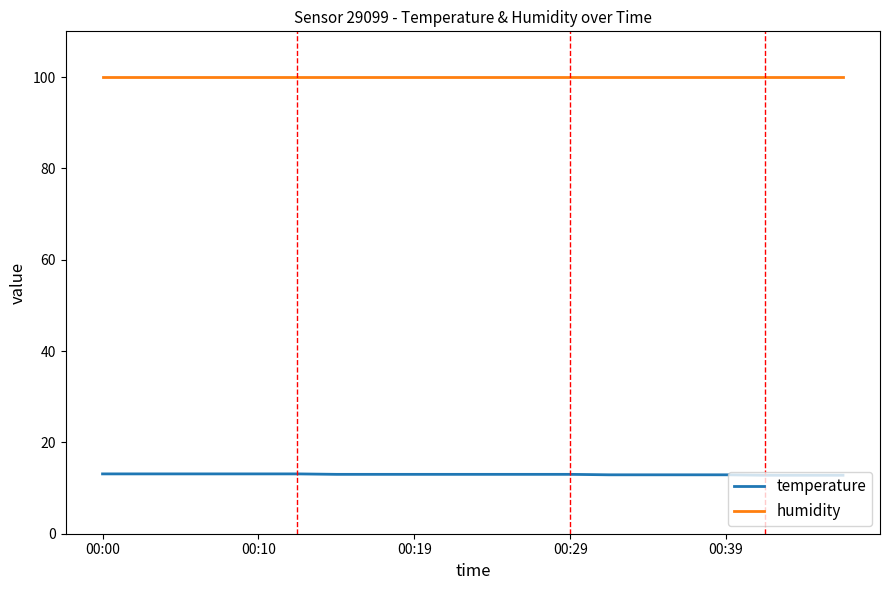

What is the greatest value displayed?

99.9